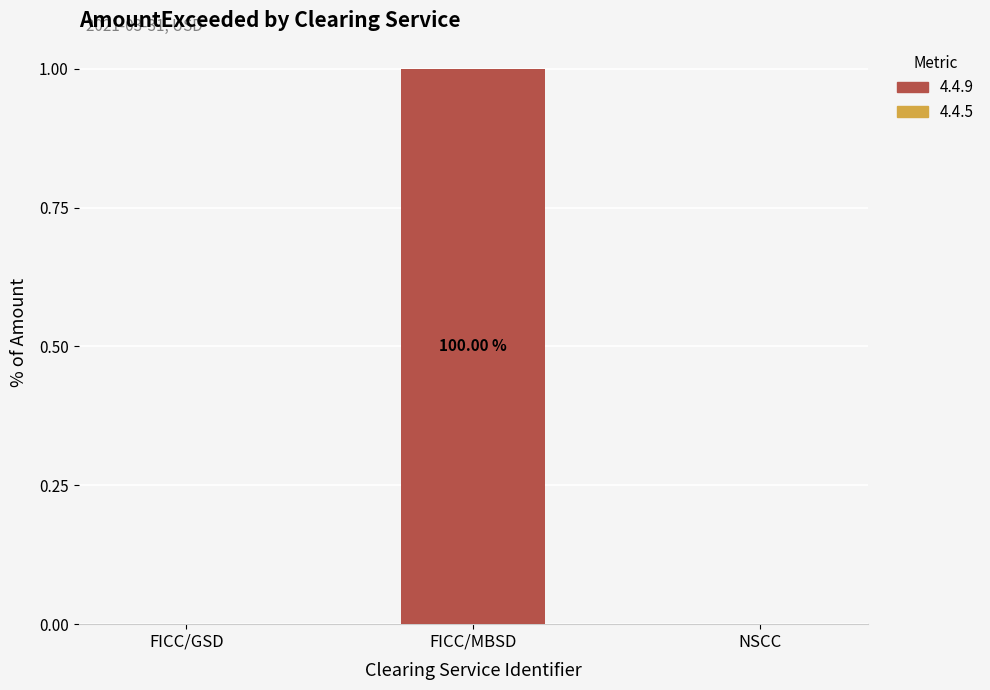

Which has a higher value, FICC/MBSD or FICC/GSD?

FICC/MBSD